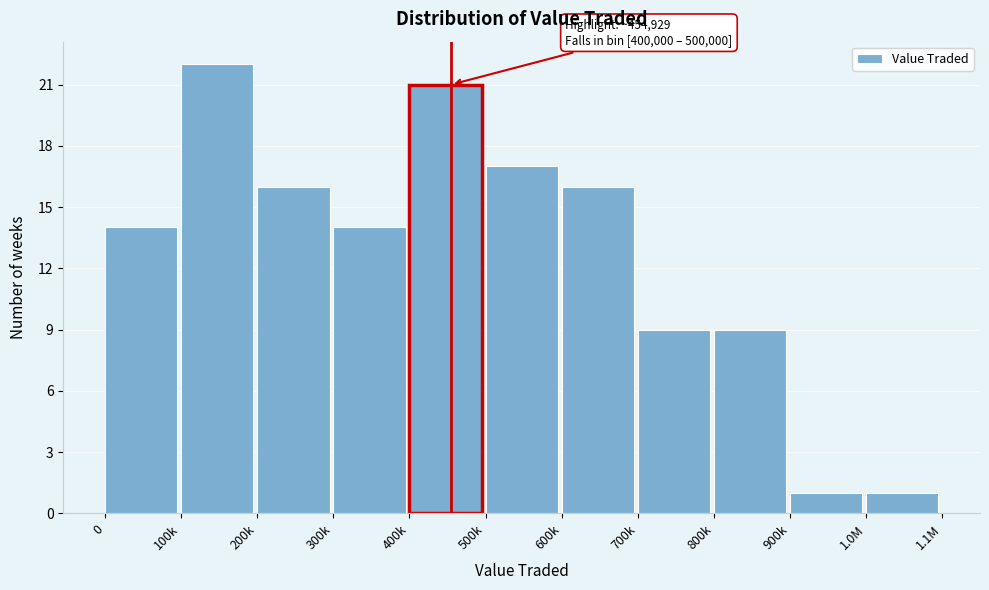

Reading left to right, transcribe all the data shown in this chart.

0=14	100k=22	200k=16	300k=14	400k=21	500k=17	600k=16	700k=9	800k=9	900k=1	1.0M=1